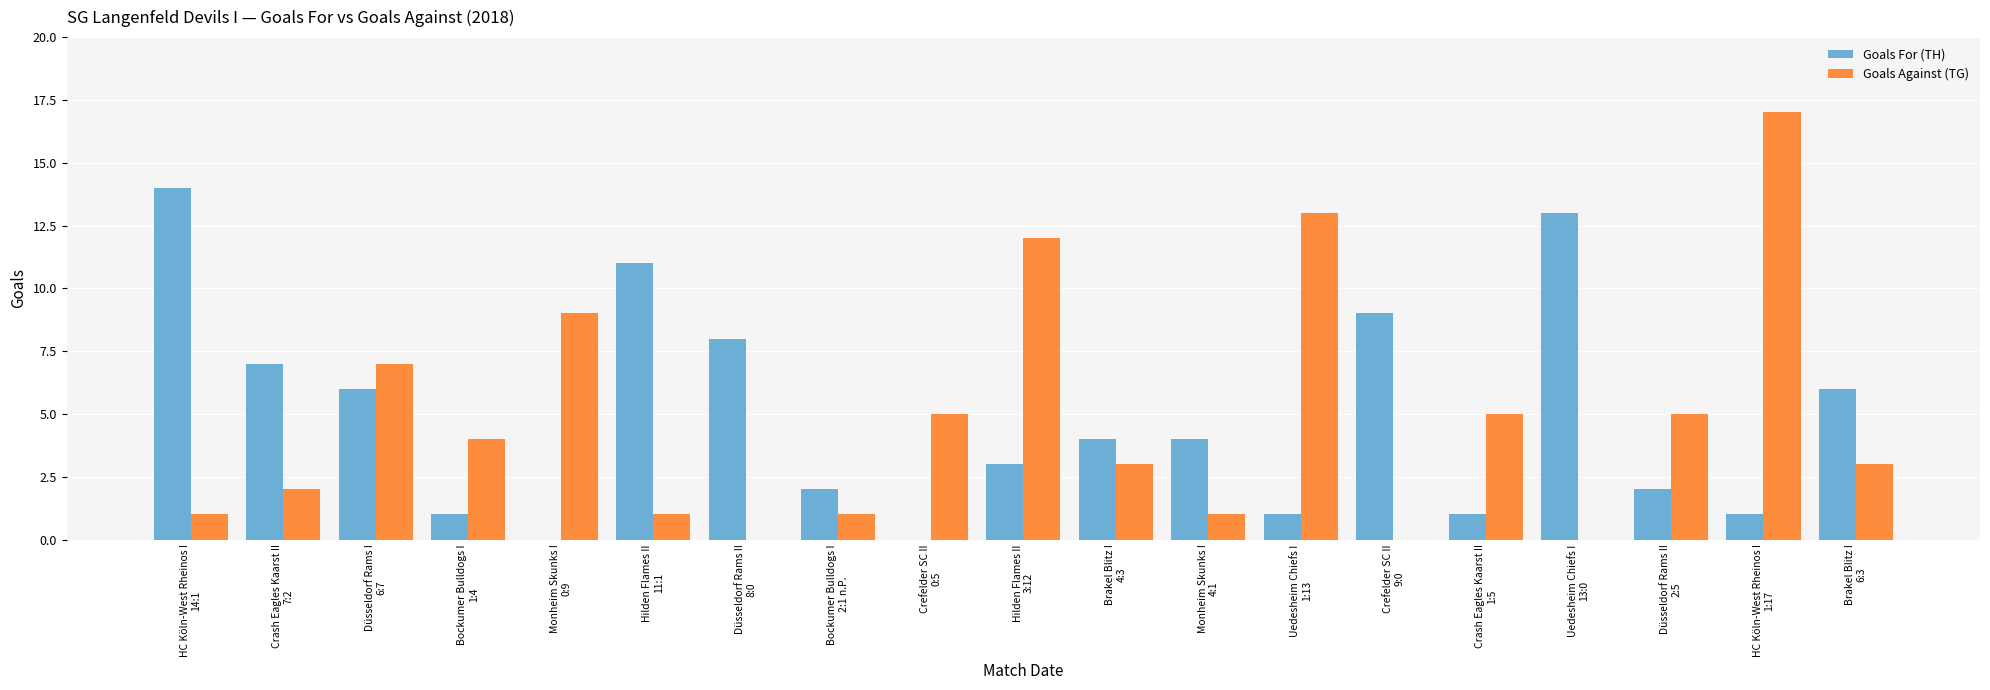

Is it true that Goals Against (TG) equals 1 at Hilden Flames II
11:1?

True